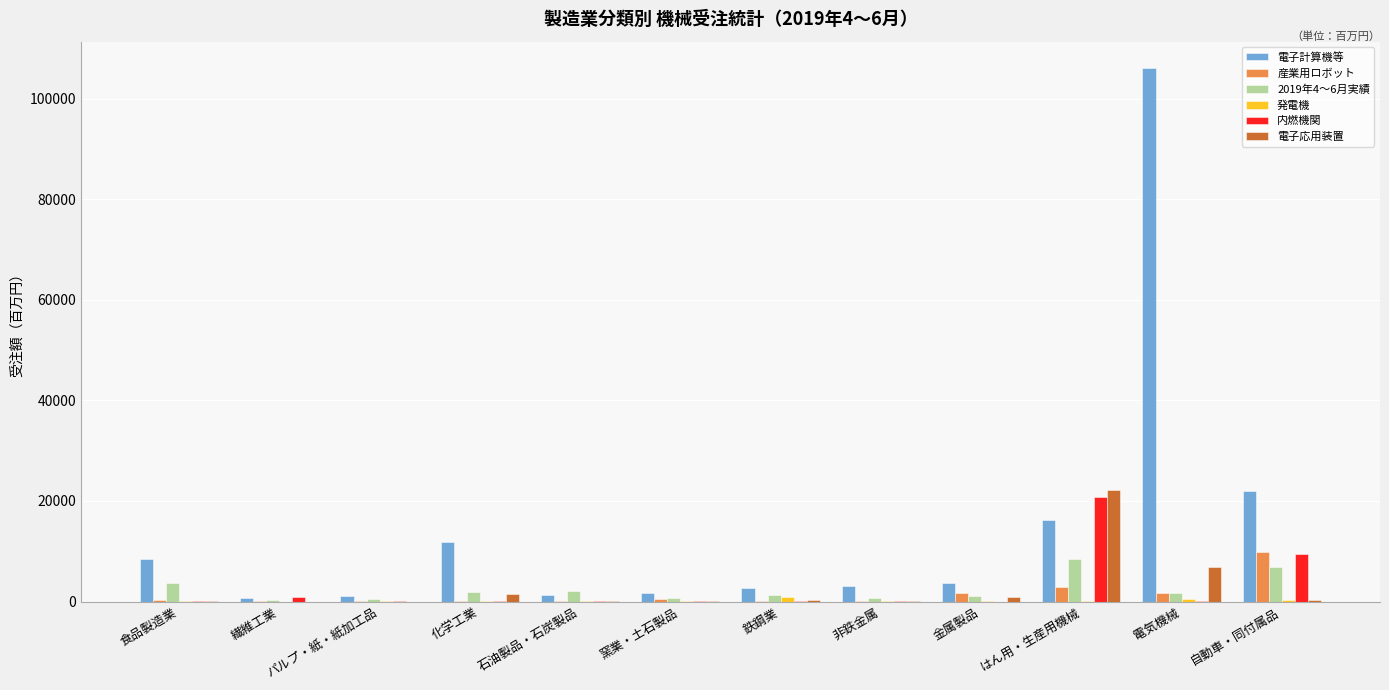

What is the sum of all 電子計算機等 values?

178639